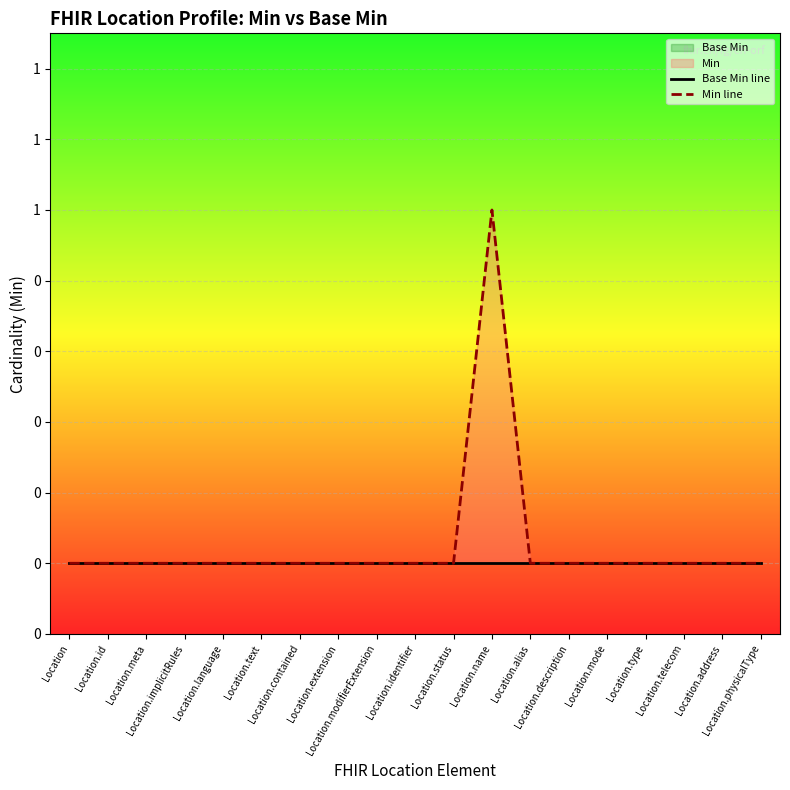

Which series changed the most between Location.text and Location.mode?

Base Min line